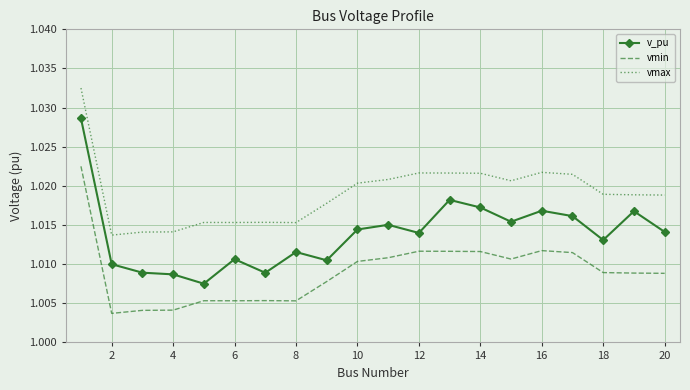

Which series has the largest total across all categories?

vmax